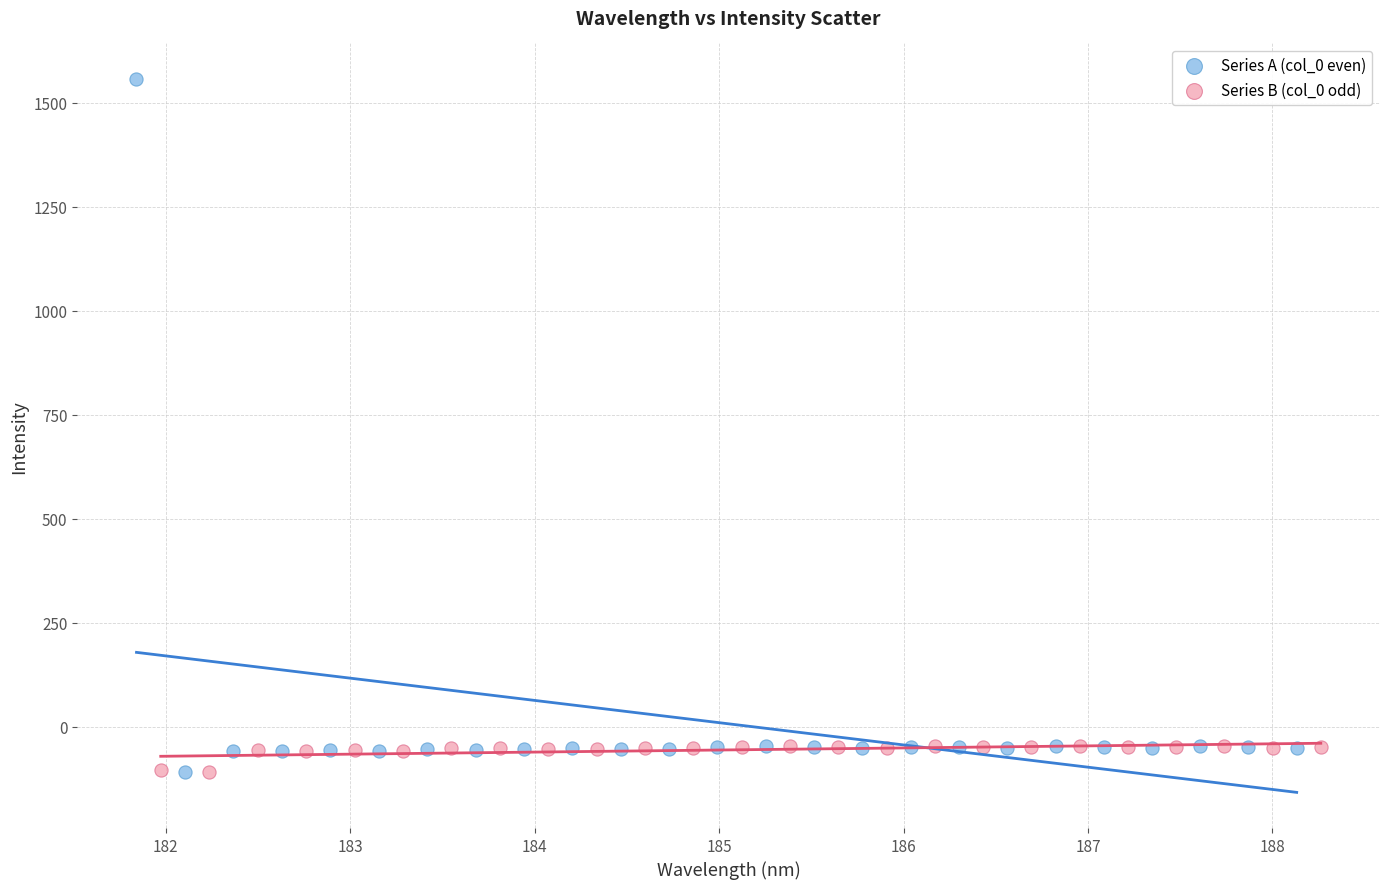

Which series has the largest Y range (max minus min)?

Series A (col_0 even)